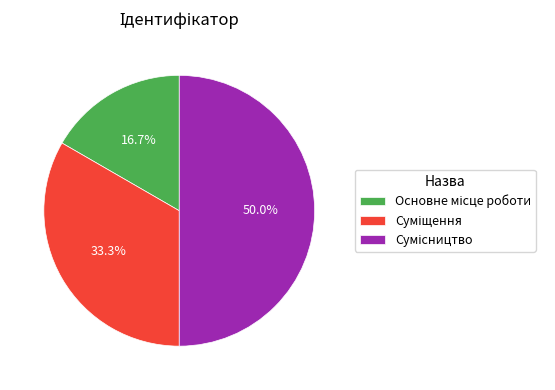

The Основне місце роботи slice represents 29% of the pie. True or false?

False